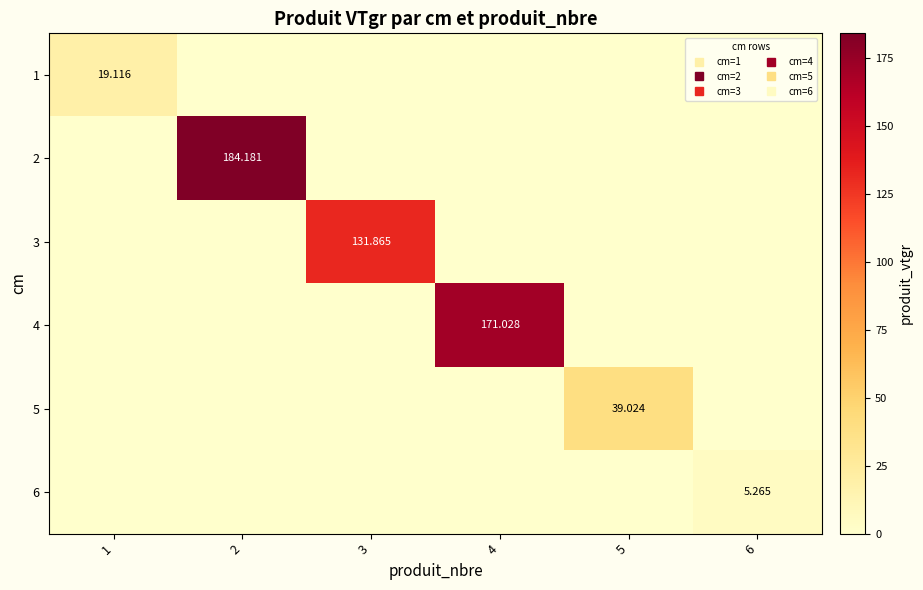

Between 4 and 1, which is larger?

1